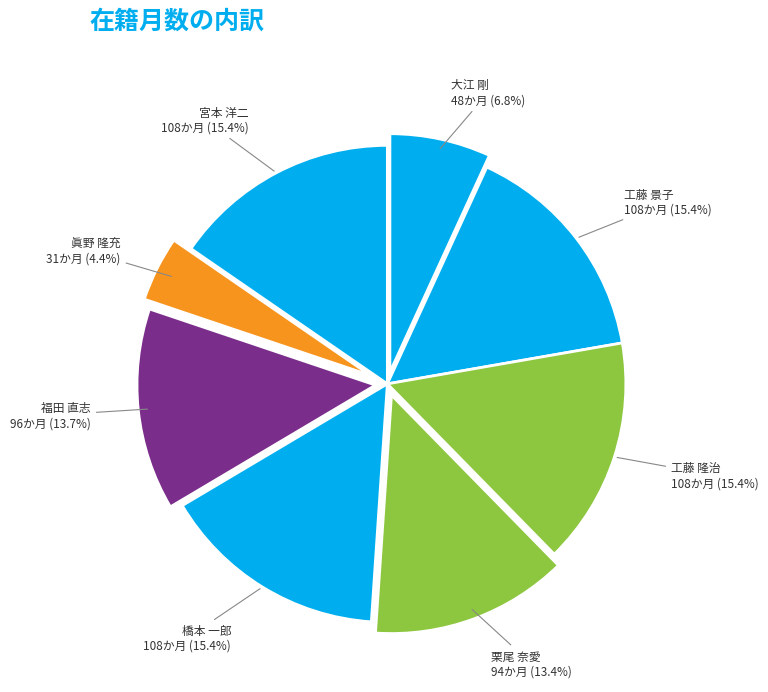

What is the ratio of the value at 大江 剛 to the value at 工藤 隆治?

0.4